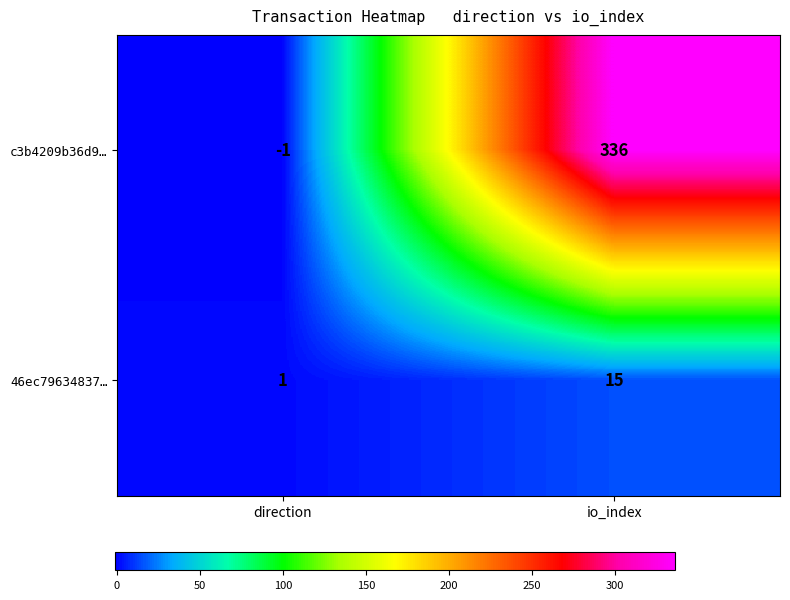

What is the difference between the c3b4209b36d9… values at direction and io_index?

337